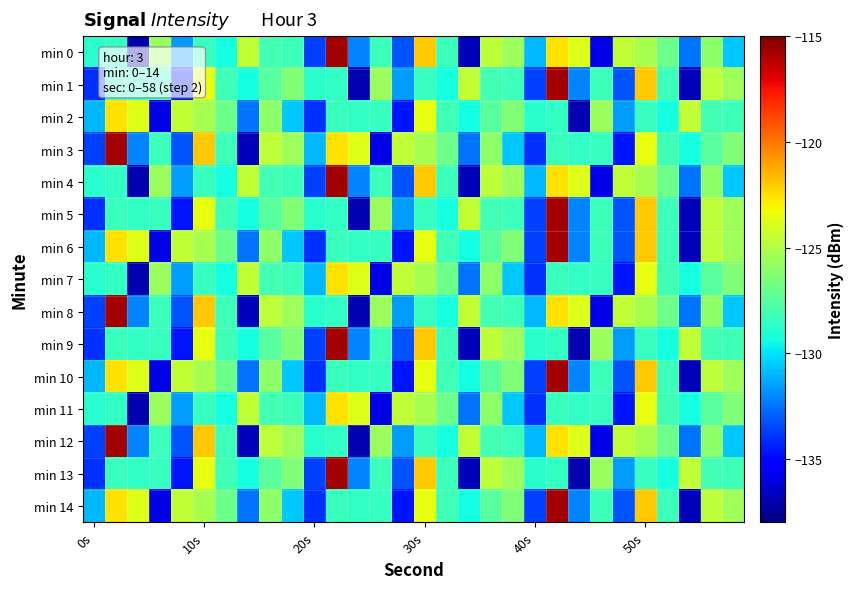

Rank the series by their maximum value, from highest to lowest.

min 0, min 1, min 3, min 4, min 5, min 6, min 8, min 9, min 10, min 12, min 13, min 14, min 2, min 7, min 11